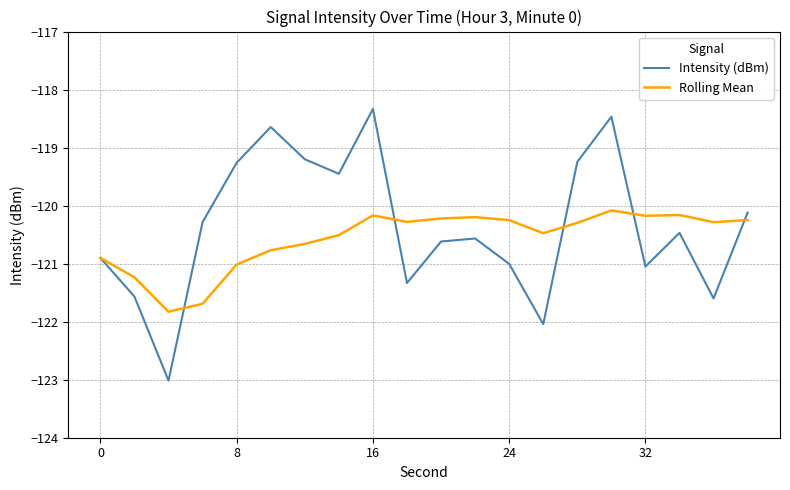

Which series has the widest spread of values?

Intensity (dBm)